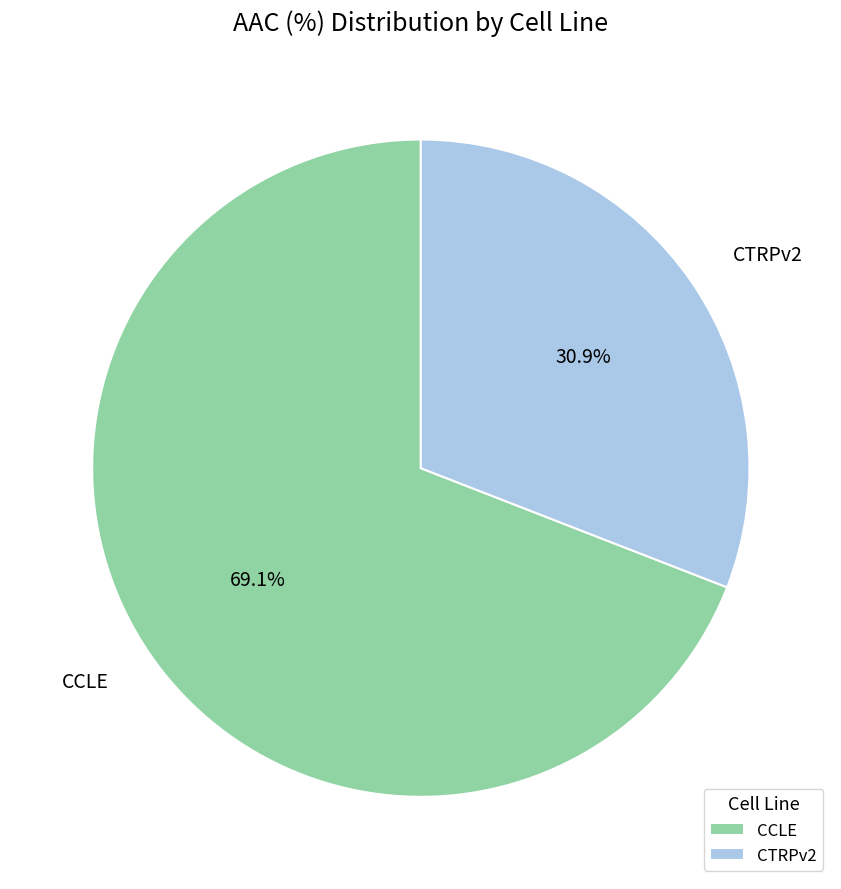

Does any single category account for the majority?

Yes